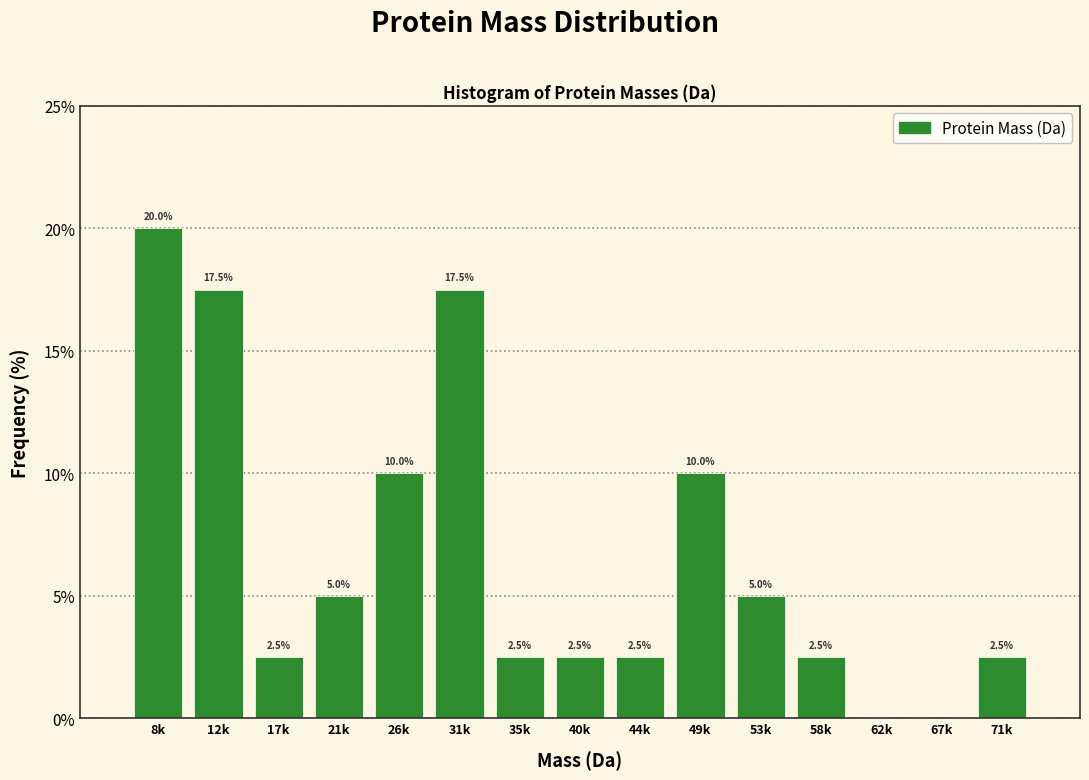

Reading left to right, extract all data points from this chart.

8k=20.0	12k=17.5	17k=2.5	21k=5.0	26k=10.0	31k=17.5	35k=2.5	40k=2.5	44k=2.5	49k=10.0	53k=5.0	58k=2.5	62k=0.0	67k=0.0	71k=2.5